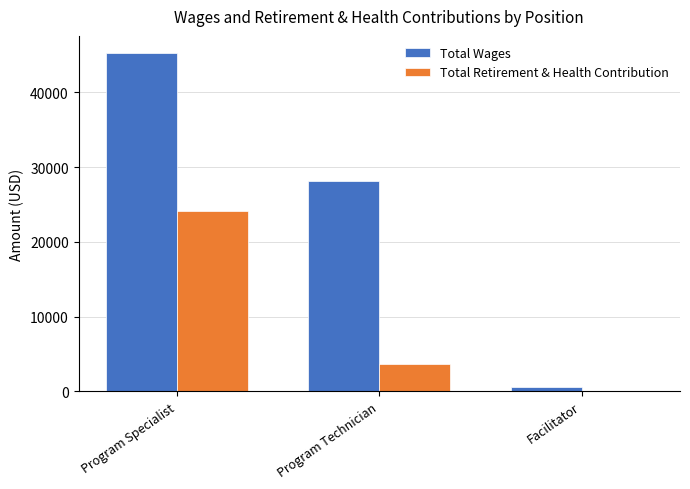

Reading right to left, transcribe all the data shown in this chart.

Total Wages: 619	28108	45309
Total Retirement & Health Contribution: 46	3622	24125